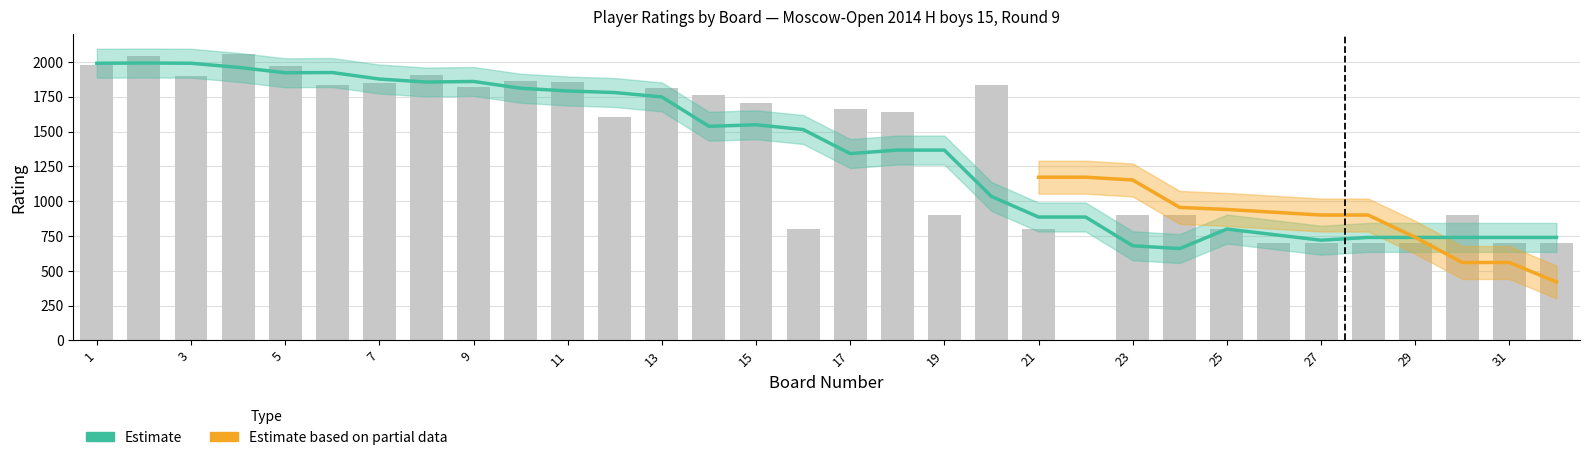

What is the sum of the values at 22 and 29?

700